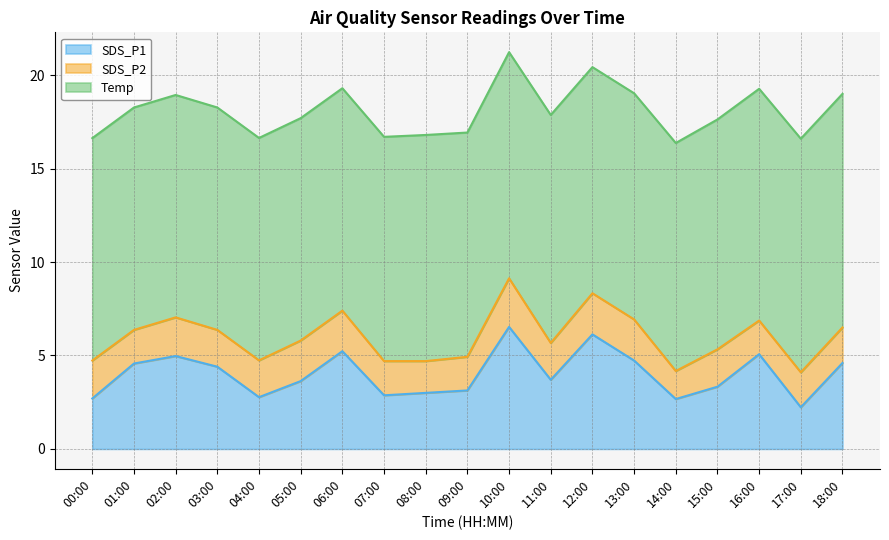

Which category has the highest value in the Temp series?

17:00